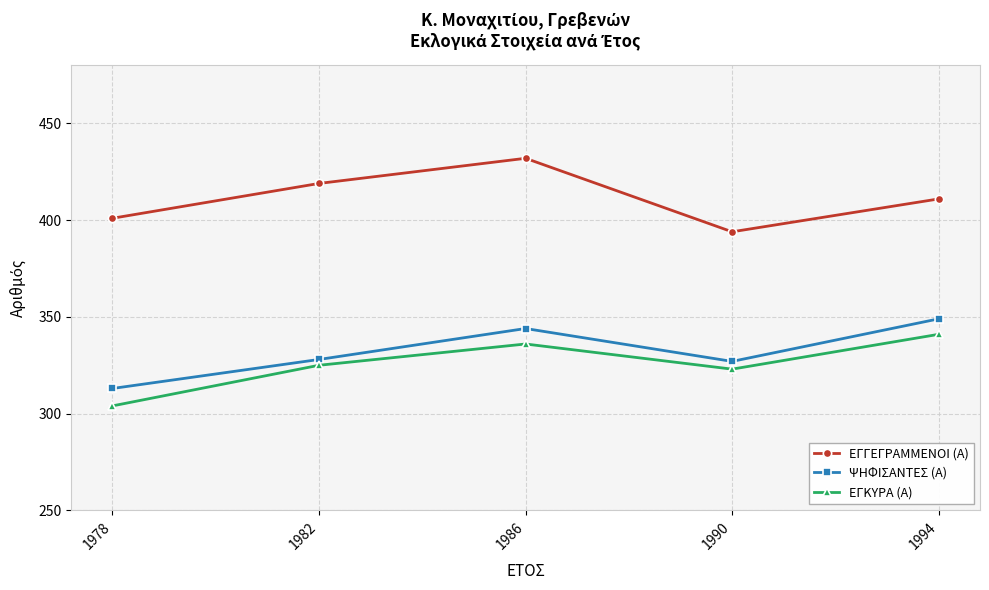

True or false: ΕΓΚΥΡΑ (Α) and ΨΗΦΙΣΑΝΤΕΣ (Α) intersect in this chart.

False